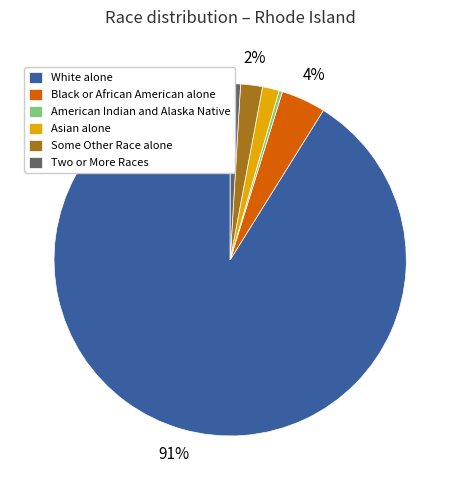

What percentage is the White alone slice, to the nearest percent?

91%